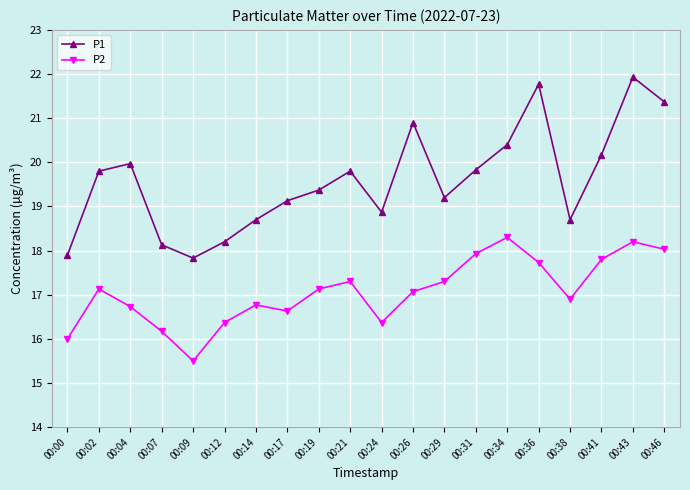

What is the difference between the highest and lowest values at 00:29?

1.9